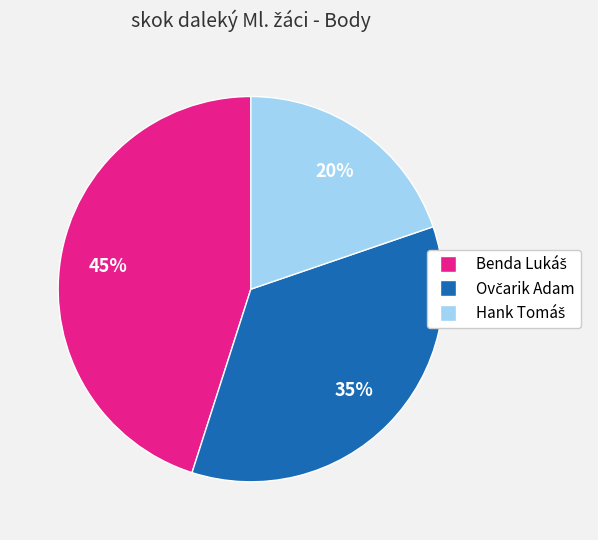

To the nearest percent, what is the average slice percentage?

33%